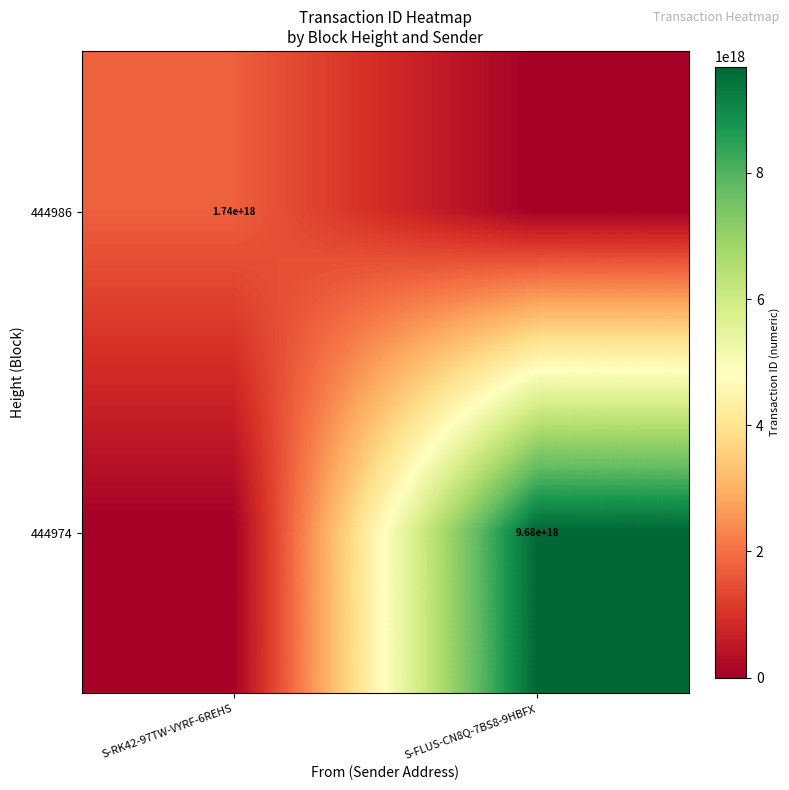

Count the number of categories in the chart.

2